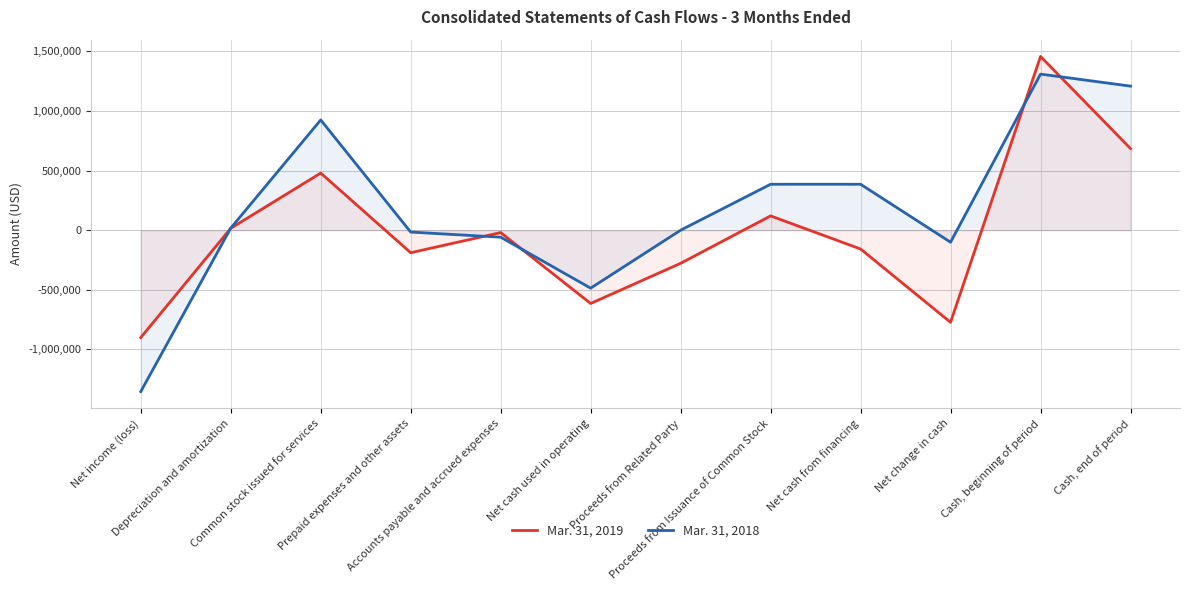

Reading left to right, extract all data points from this chart.

Mar. 31, 2019: -900900	16026	479167	-189141	-20118	-614966	-278000	120000	-158000	-772966	1457761	684795
Mar. 31, 2018: -1354164	17404	924958	-15904	-58731	-486437	0	385355	385355	-101082	1309573	1208491